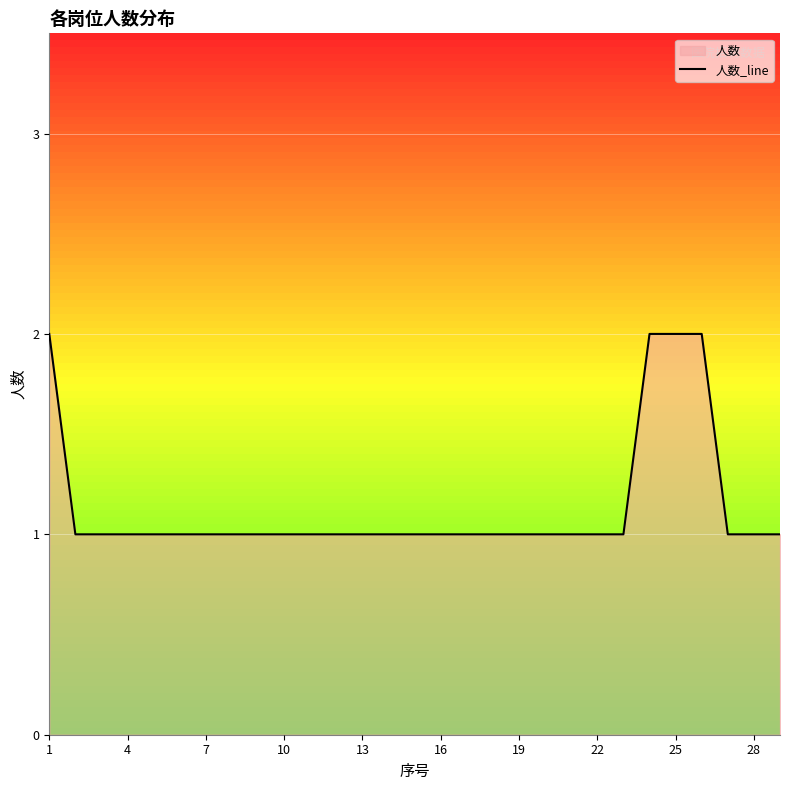

Is it true that the value at 4 is 1?

True